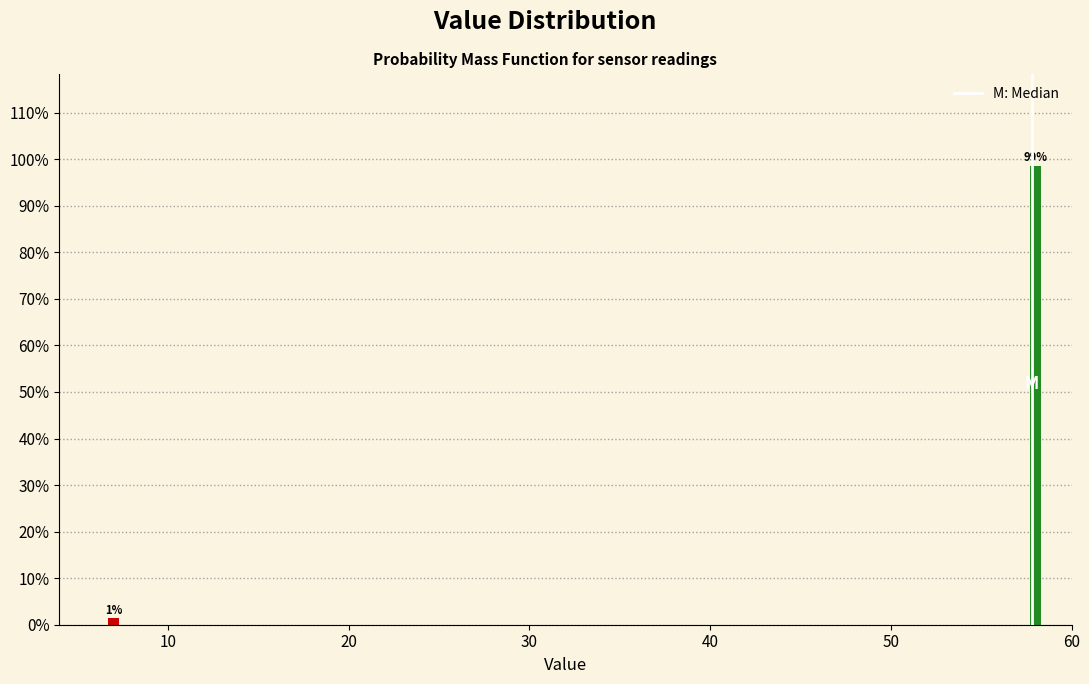

List the labels in order of value, largest first.

60, 10